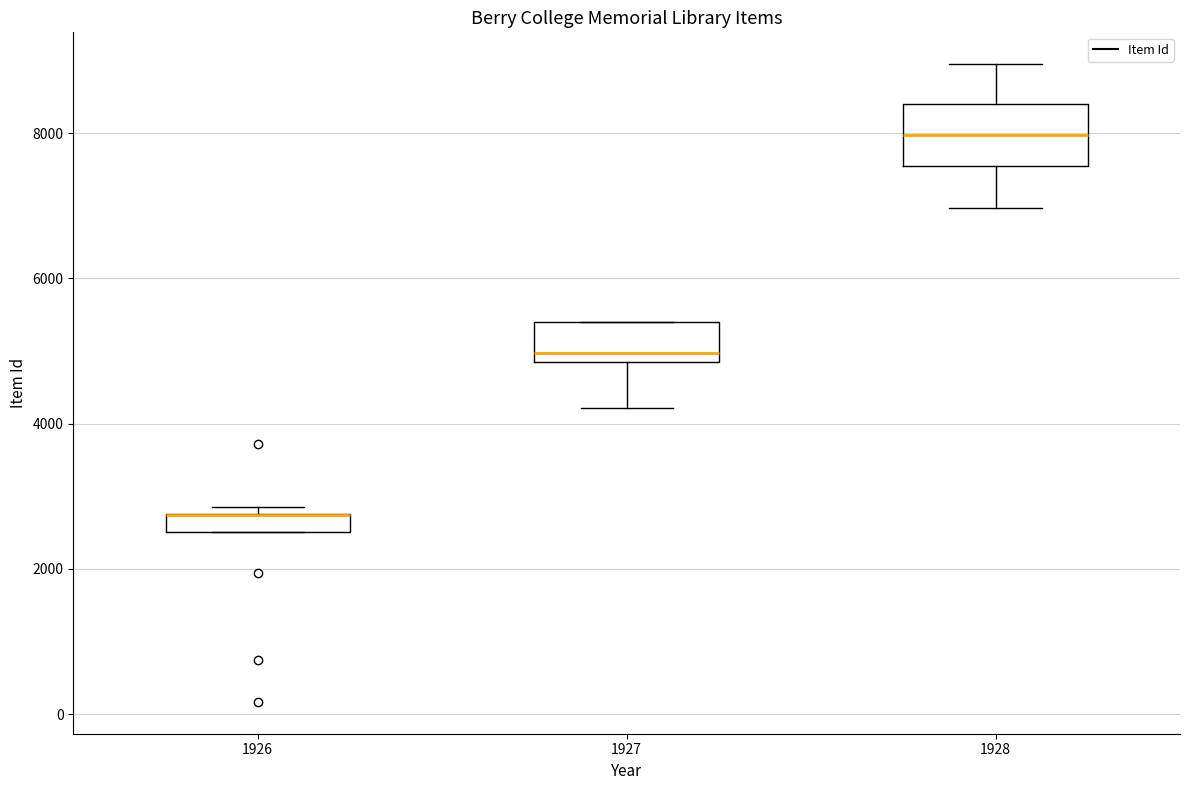

Comparing the boxes themselves (not the whiskers), which one is the tallest?

1928